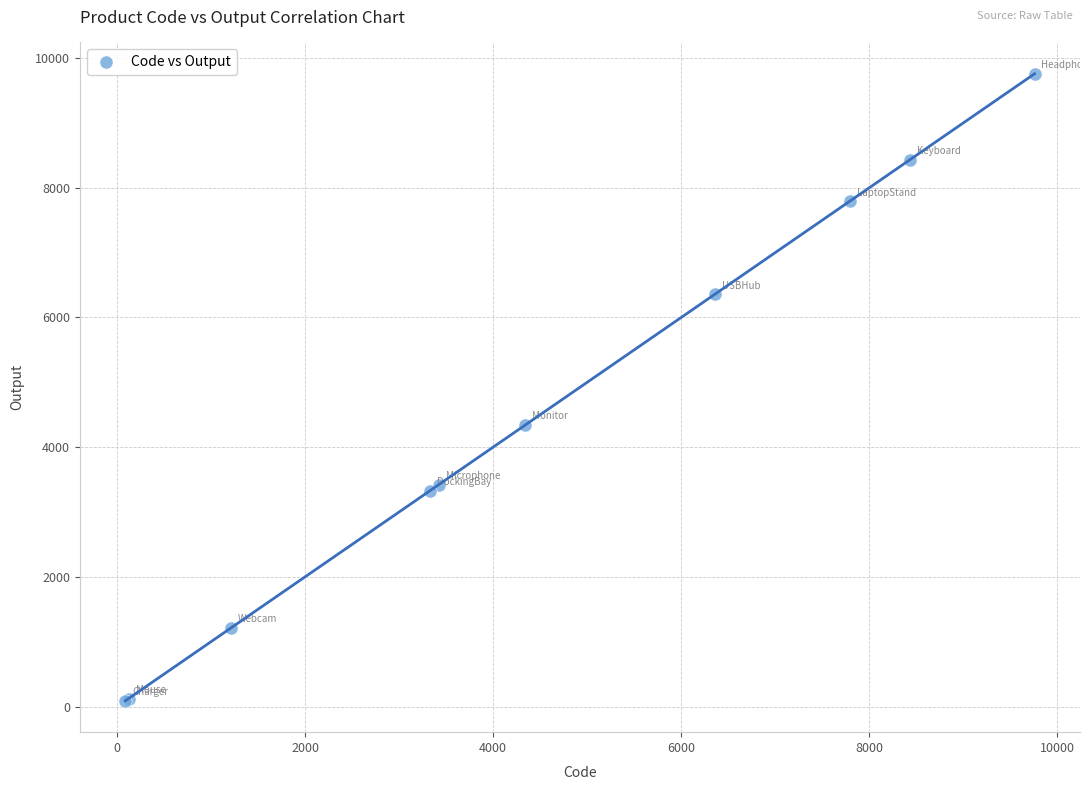

What Y value in the scatter plot is closest to 4922?

4342